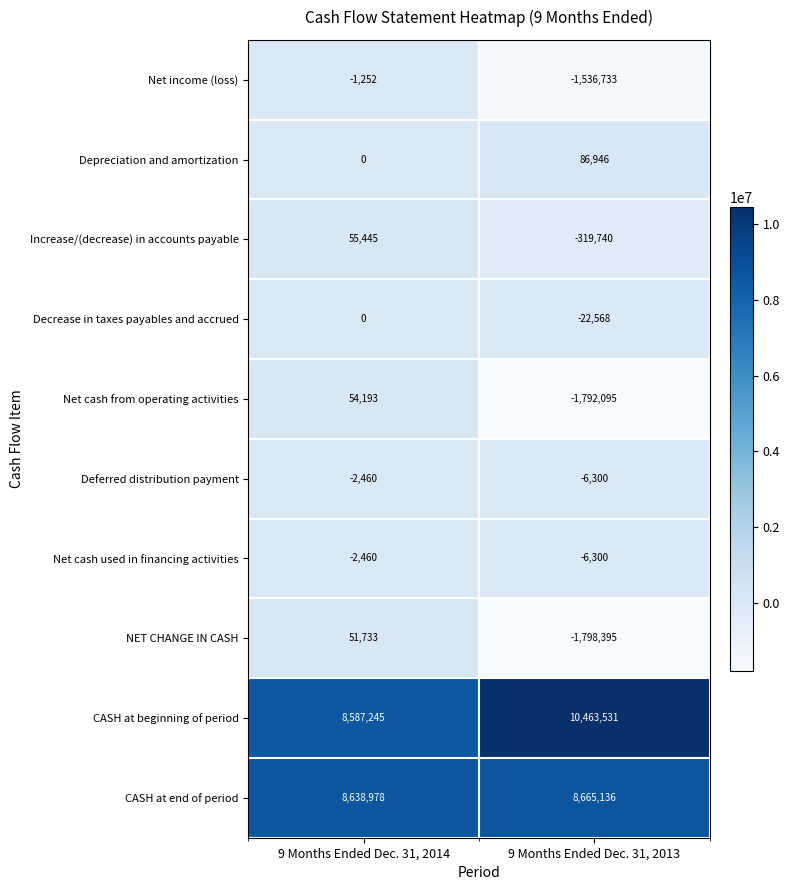

What is the difference between the highest and lowest values at 9 Months Ended Dec. 31, 2013?

12261926